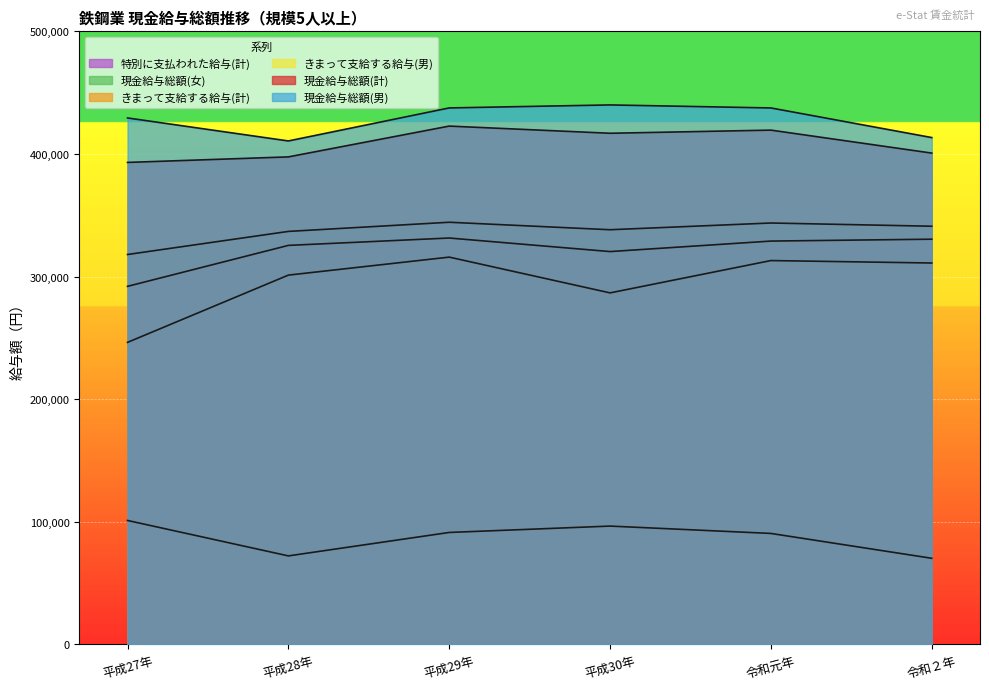

Count the number of categories in the chart.

6